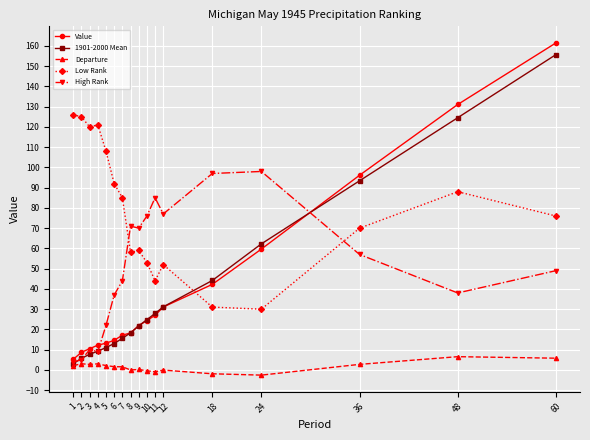

Which series has the widest spread of values?

Value